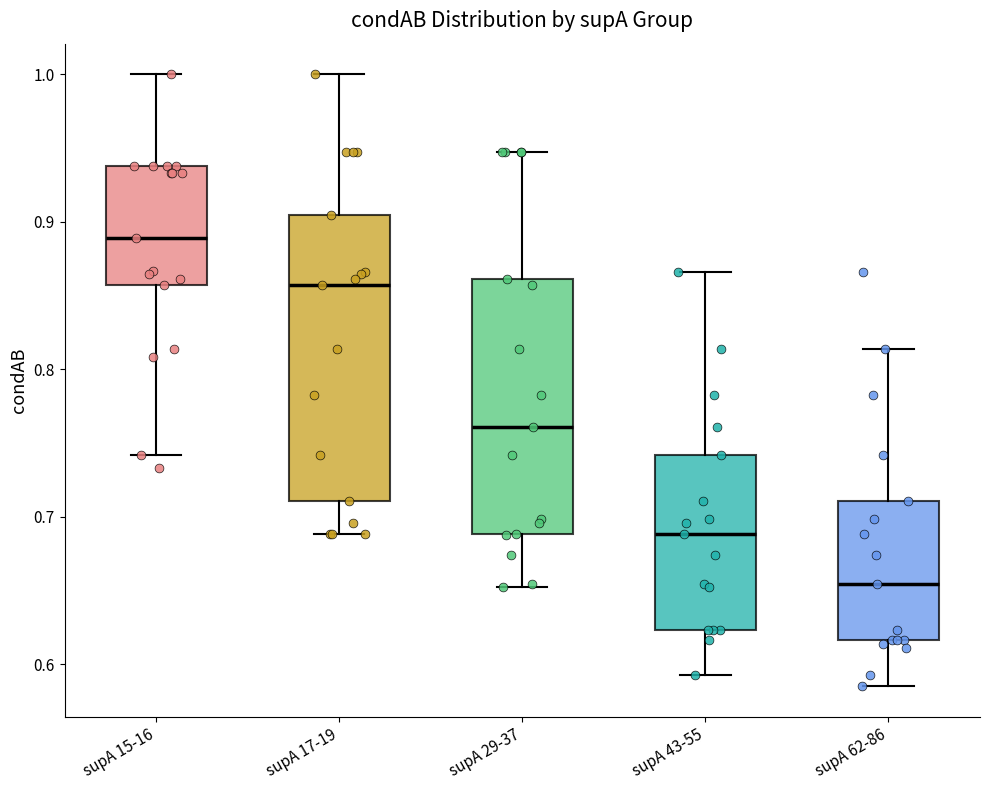

Reading left to right, read every box against the y-axis: the position of its median line, the range the box covers, and the ends of its whiskers. The values are not printed on the chart, so give them approximately, as read against the axis.

supA 15-16: median 0.89, box 0.86 to 0.94, whiskers 0.74 to 1.00
supA 17-19: median 0.86, box 0.71 to 0.90, whiskers 0.69 to 1.00
supA 29-37: median 0.76, box 0.69 to 0.86, whiskers 0.65 to 0.95
supA 43-55: median 0.69, box 0.62 to 0.74, whiskers 0.59 to 0.87
supA 62-86: median 0.65, box 0.62 to 0.71, whiskers 0.59 to 0.81